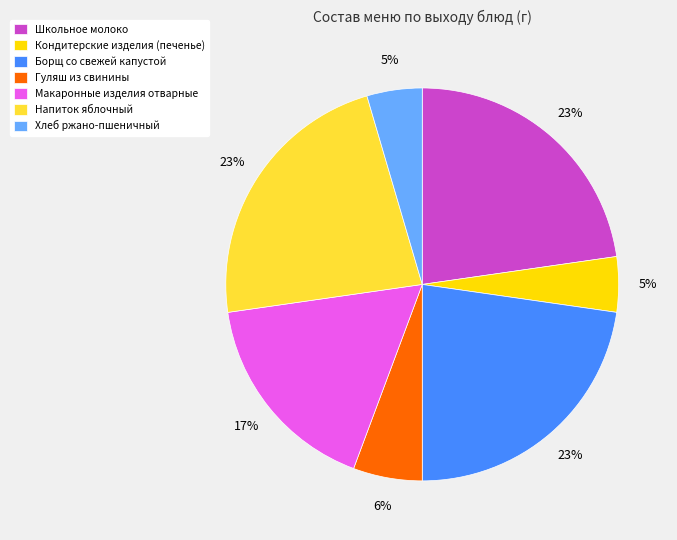

To the nearest percent, what portion does Школьное молоко represent?

23%